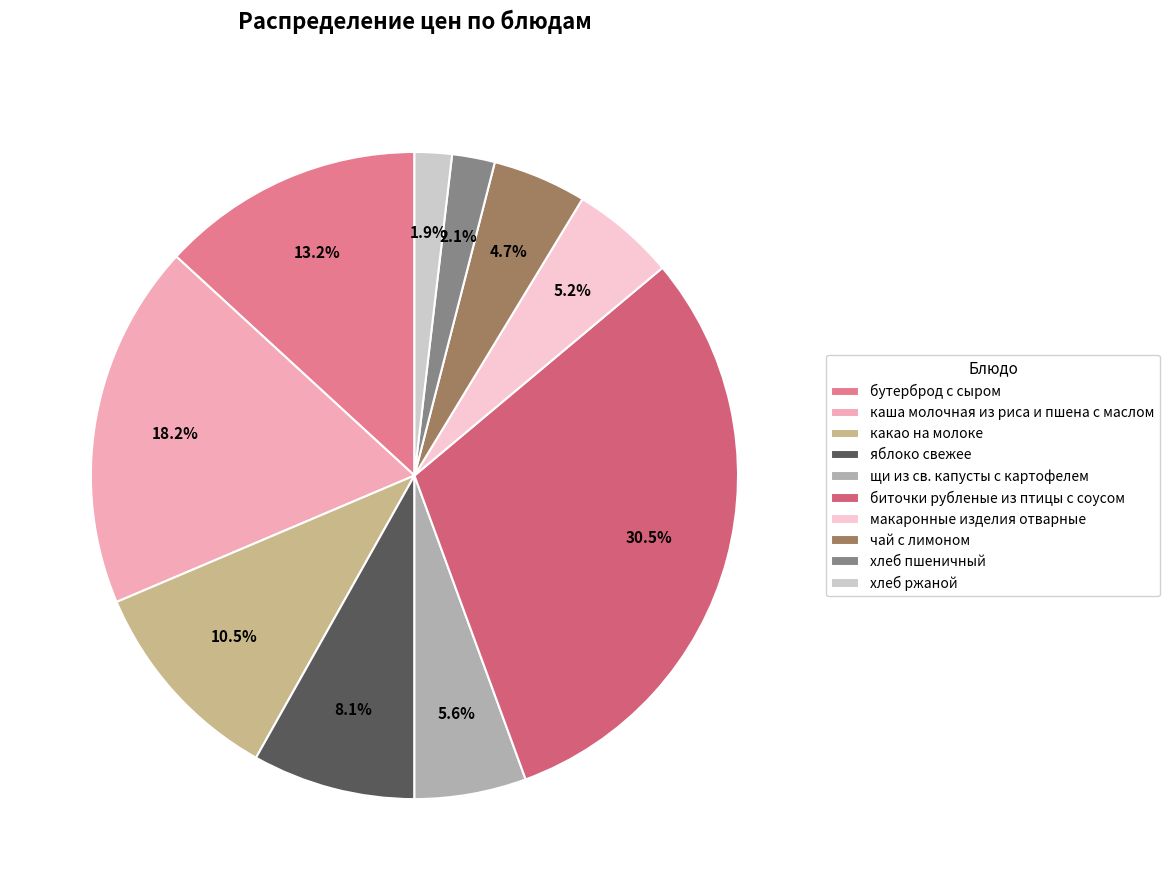

Count the number of slices in the pie.

10